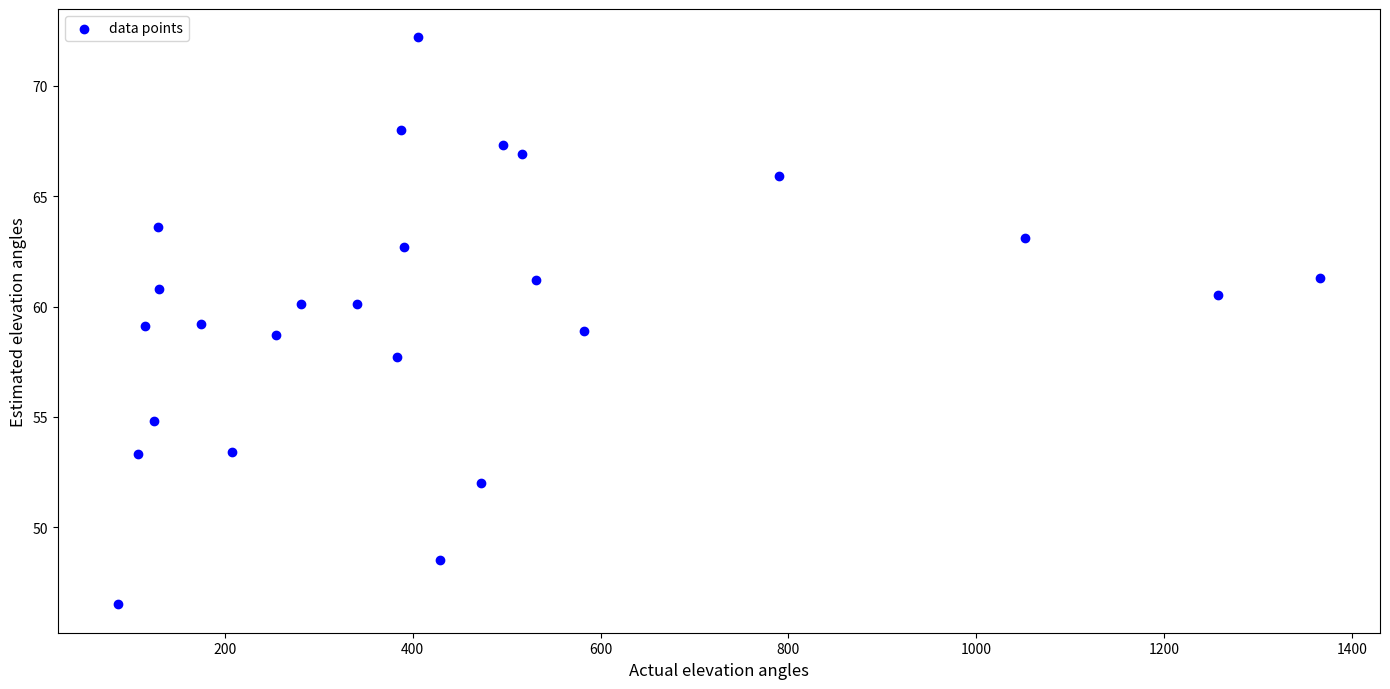

What is the range of Y values (max minus min)?

25.7